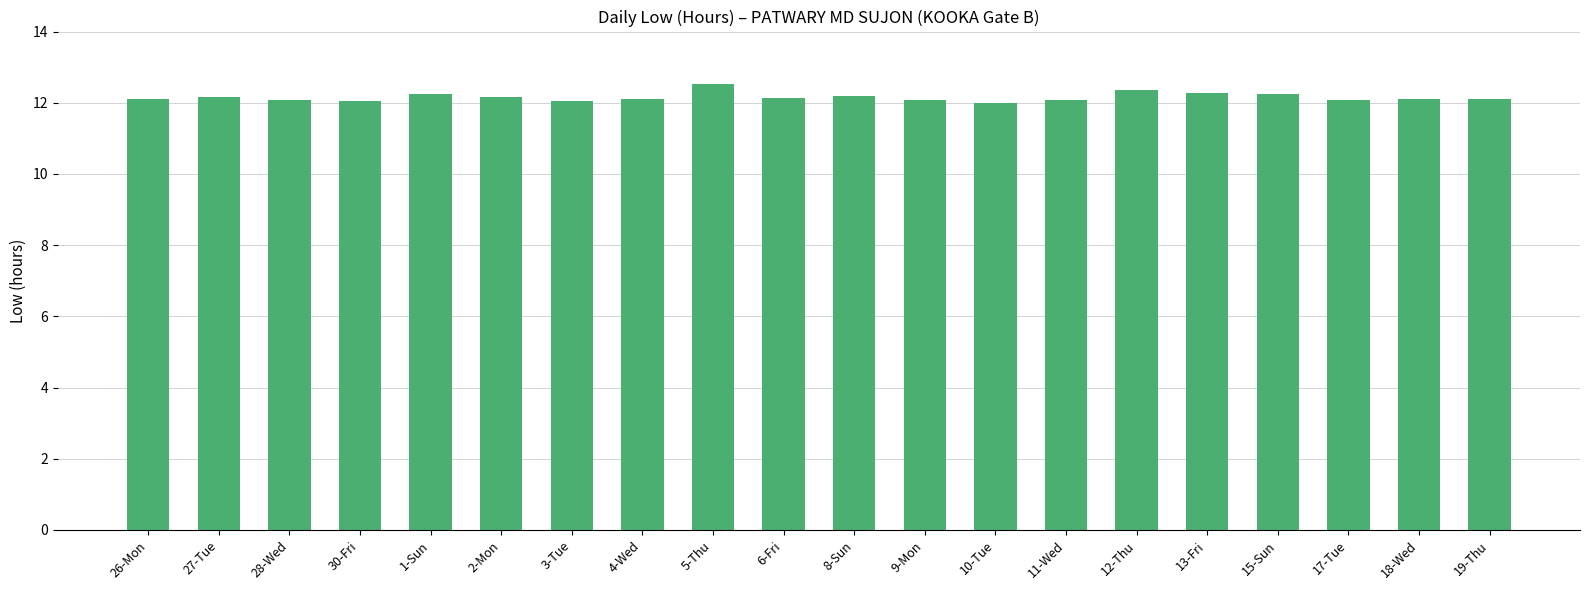

What is the label of the 17th bar from the left?

15-Sun